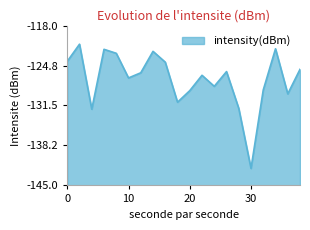

How many interior local valleys (lower than both neighbors) does the data have?

6